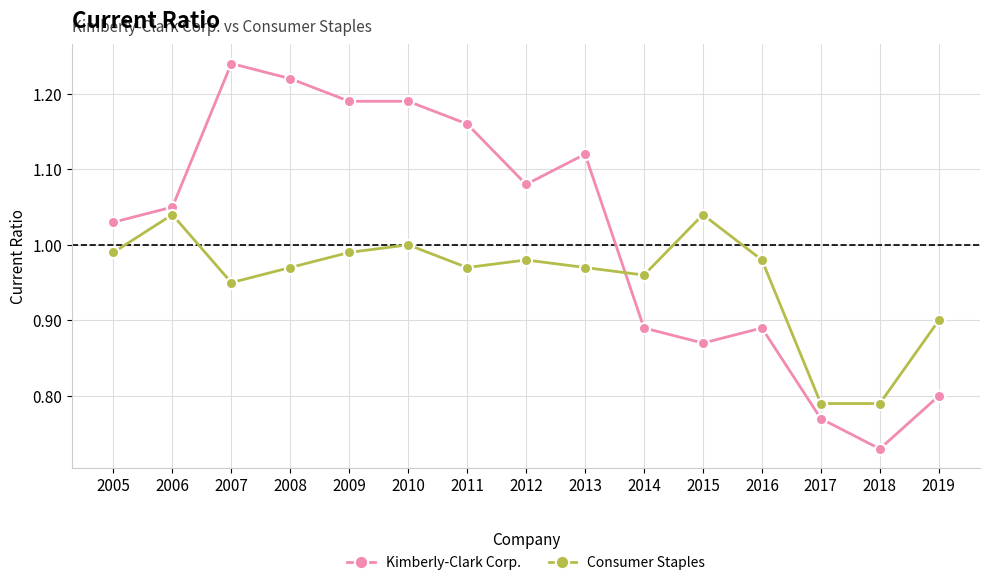

Is the value of Kimberly-Clark Corp. at 2015 greater than the value of Consumer Staples at 2010?

No